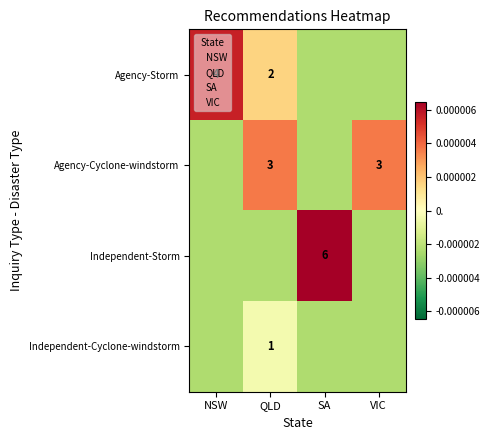

The Independent-Storm series shows 6.0 at SA. True or false?

True